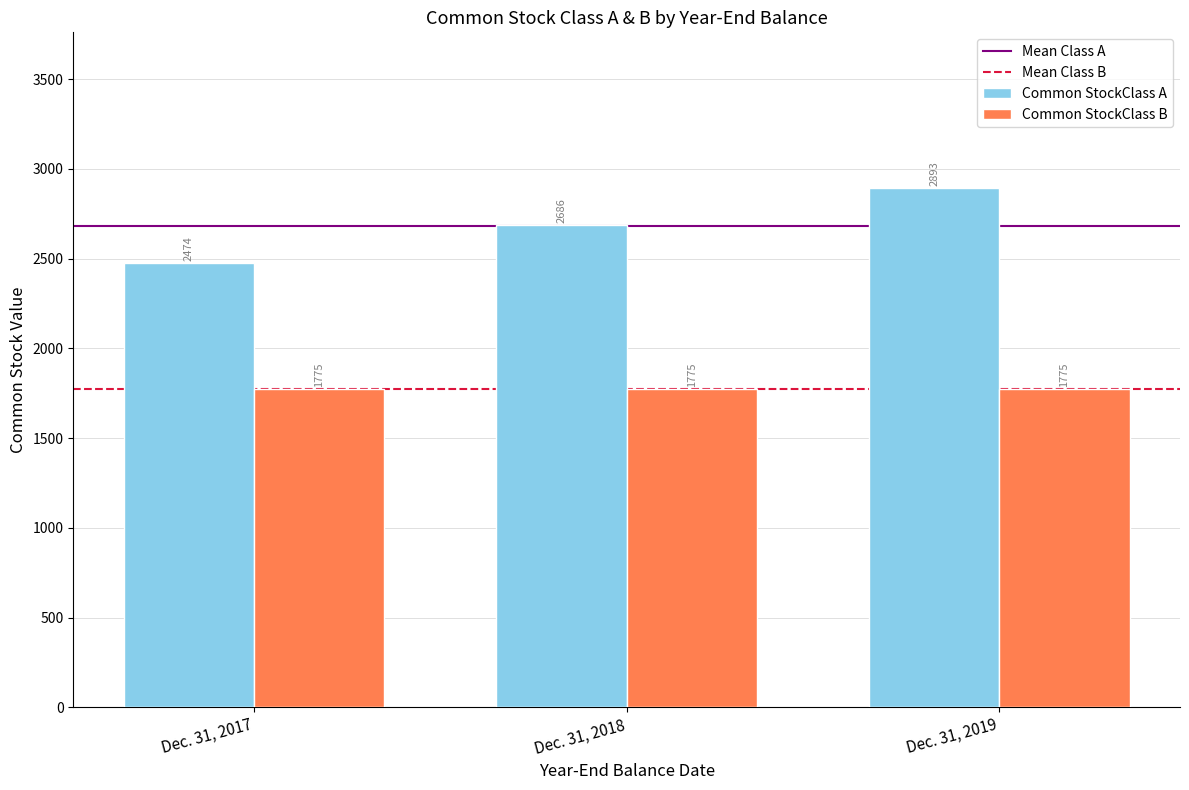

What is the approximate value of Common StockClass B at Dec. 31, 2018?

1775